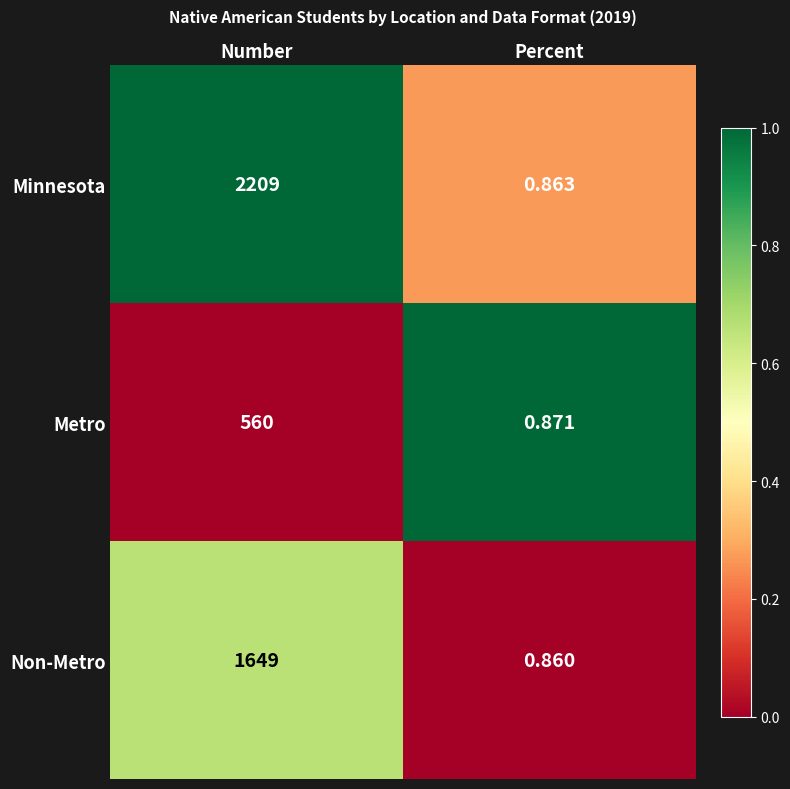

Which series changed the most between Number and Percent?

Minnesota